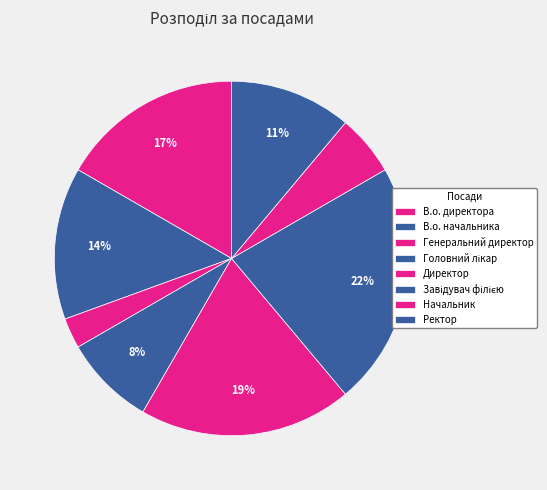

How many segments does this pie chart have?

8